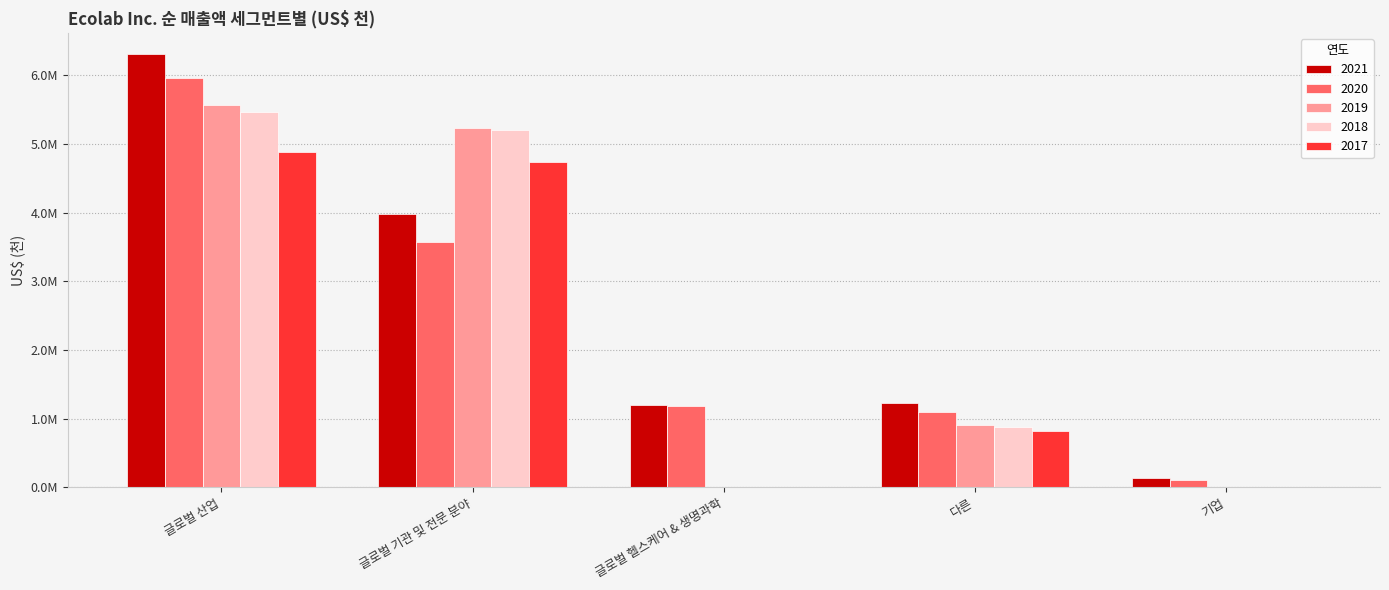

What is the sum of all 2021 values?

12844800